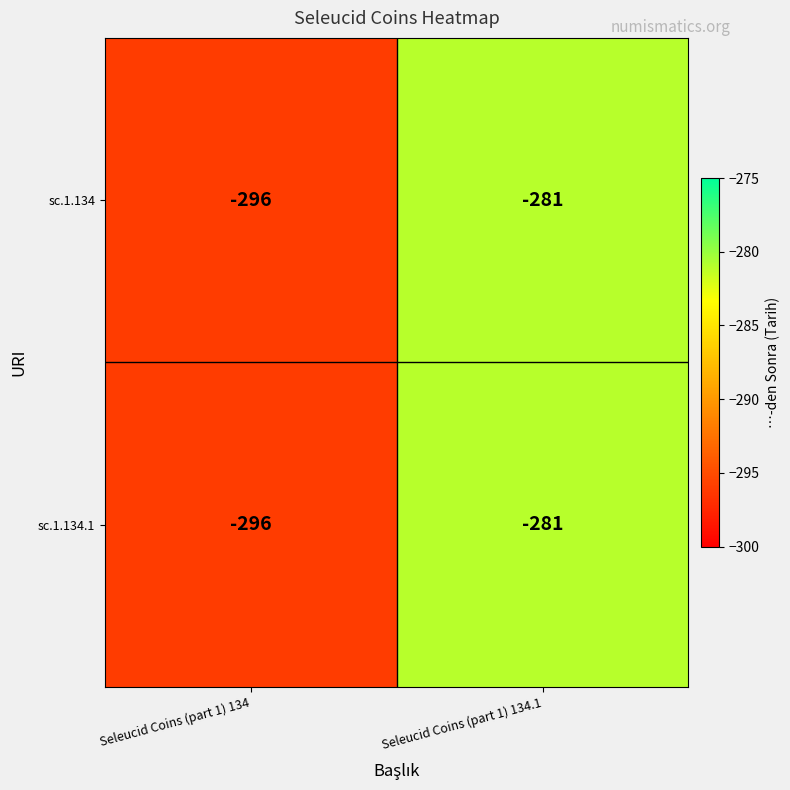

Is it true that sc.1.134 equals -281 at Seleucid Coins (part 1) 134.1?

True